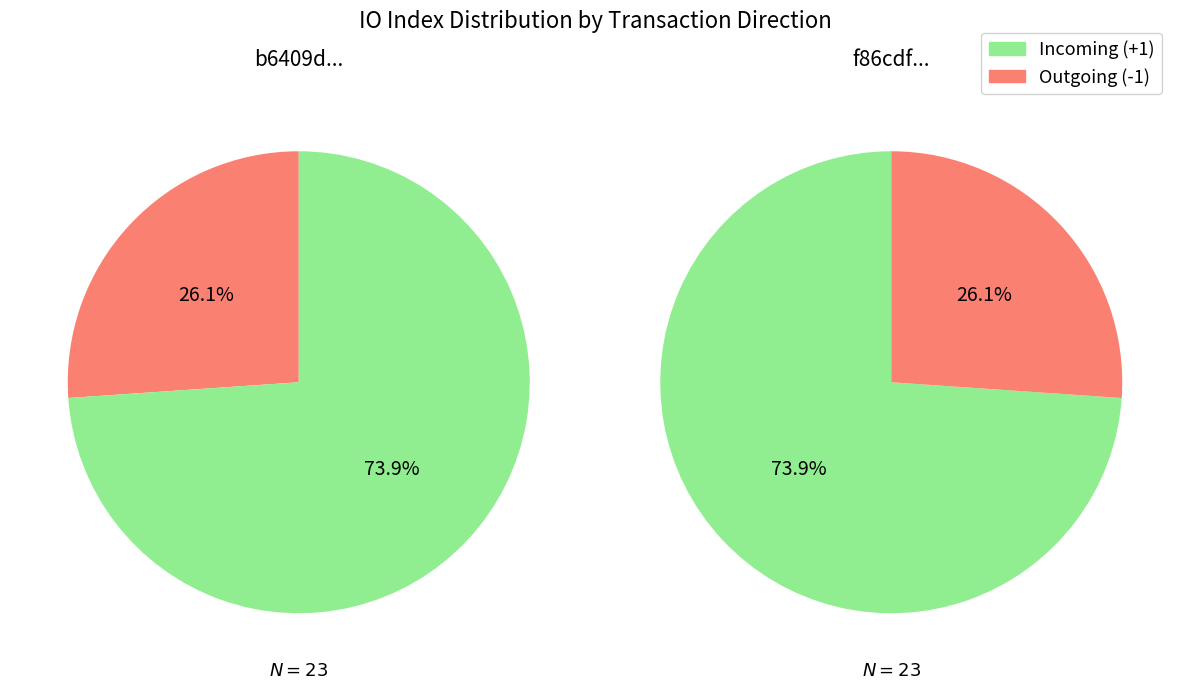

Combined, do 0 and 1 account for over 50%?

Yes